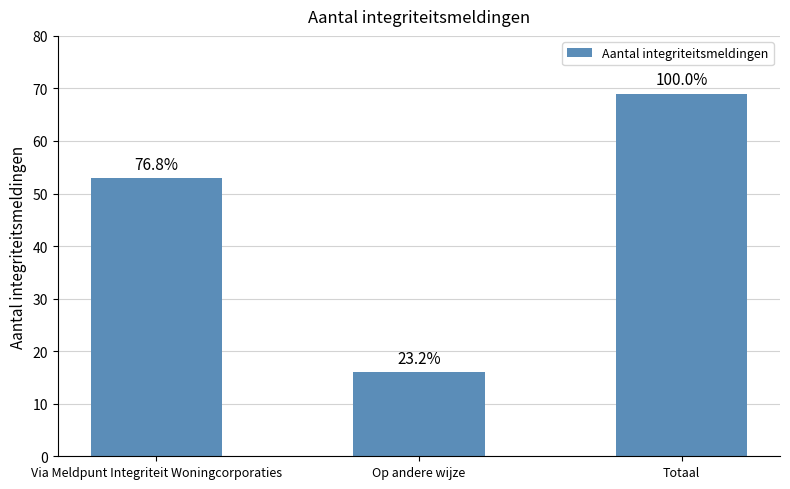

Reading right to left, extract all data points from this chart.

69	16	53